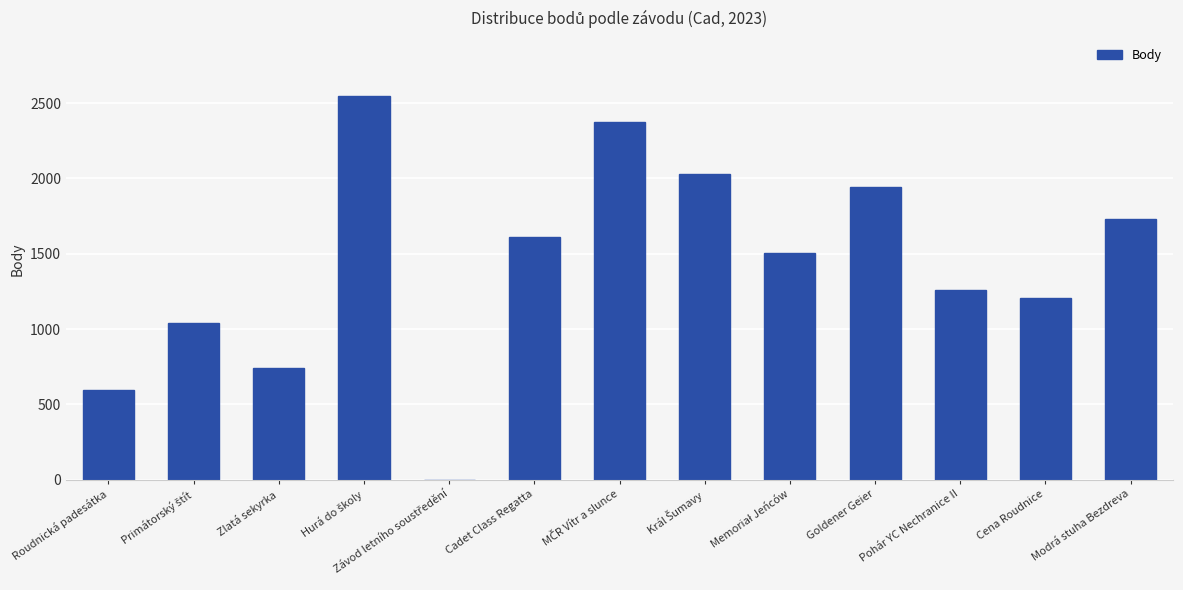

How many data points does each series have?

13